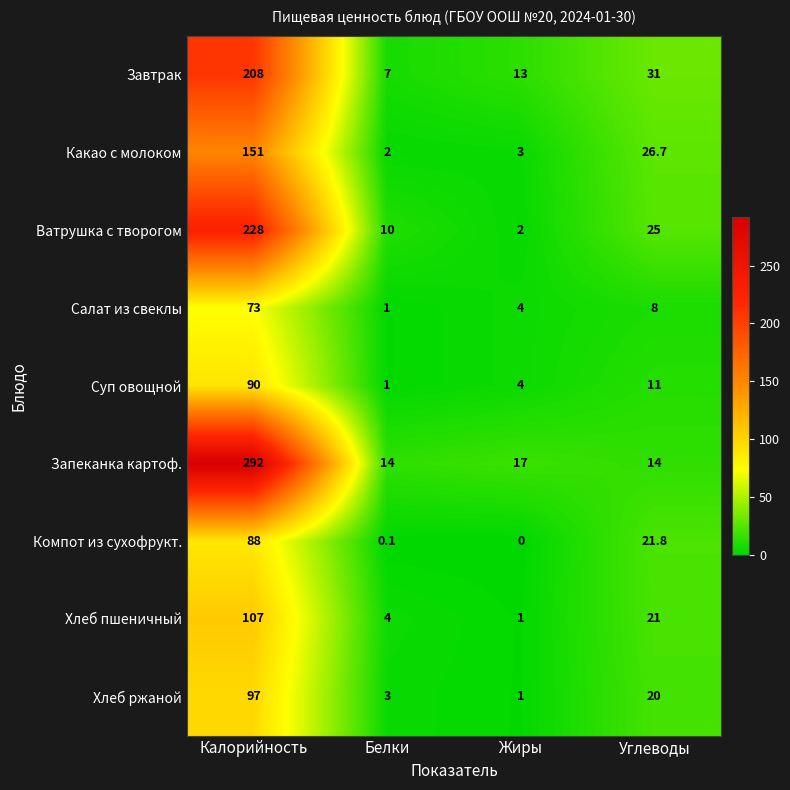

Is the value of Завтрак at Углеводы greater than the value of Ватрушка с творогом at Калорийность?

No